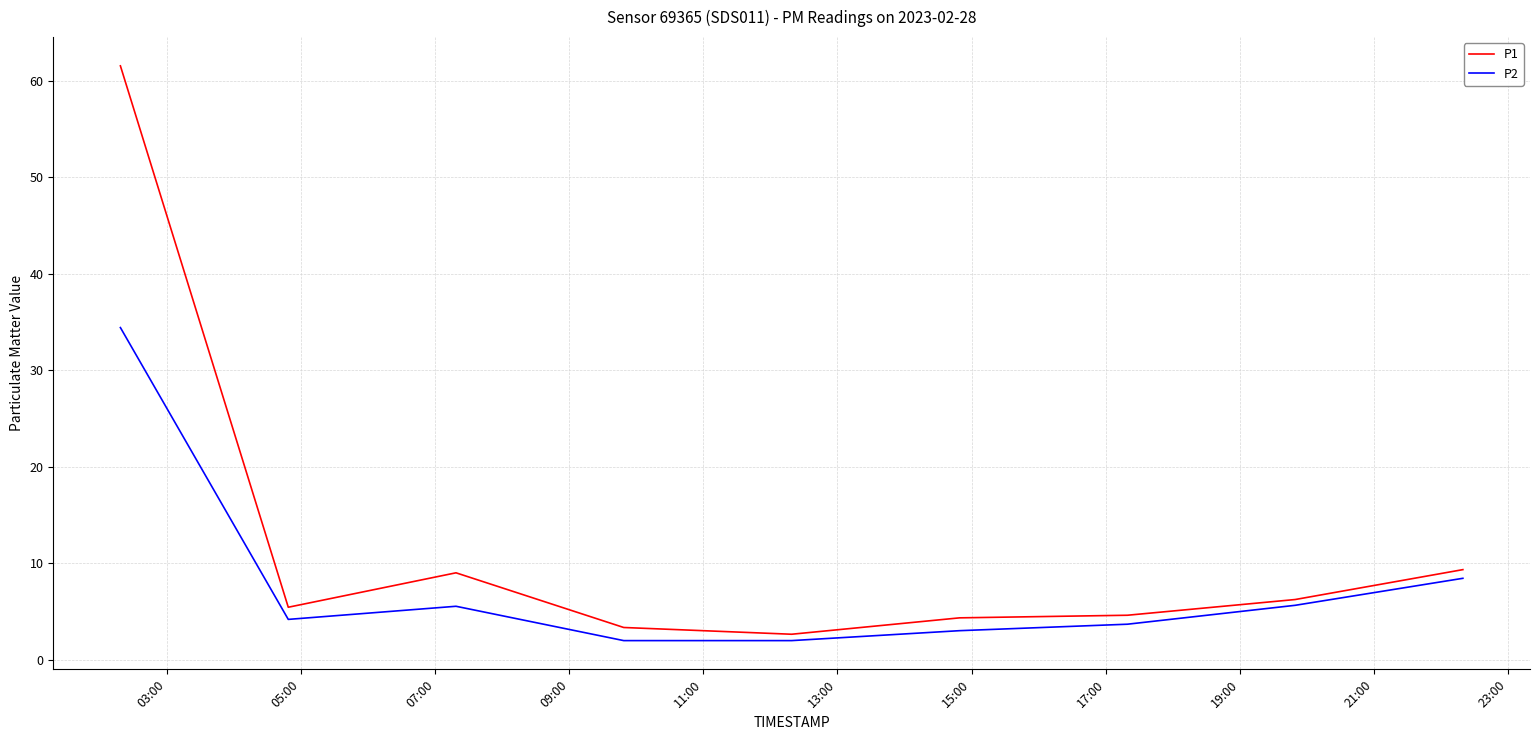

Which series has the widest spread of values?

P1